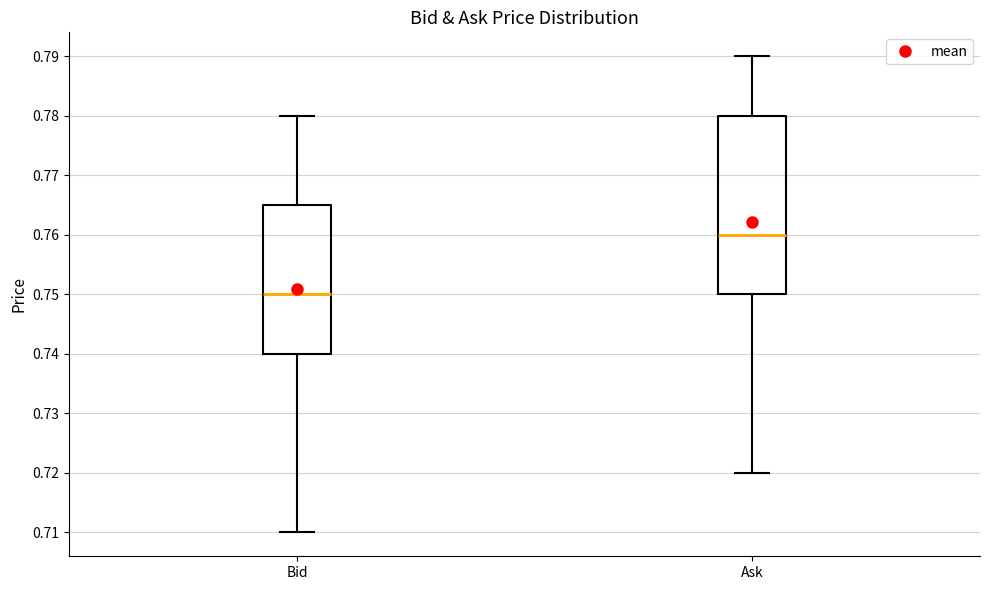

Reading left to right, transcribe this box plot: for each box, give where its median line is, the range the box spans, and where its two whiskers end, as read against the y-axis. The values are not printed on the chart, so give them approximately, as read against the axis.

Bid: median 0.750, box 0.740 to 0.765, whiskers 0.710 to 0.780
Ask: median 0.760, box 0.750 to 0.780, whiskers 0.720 to 0.790